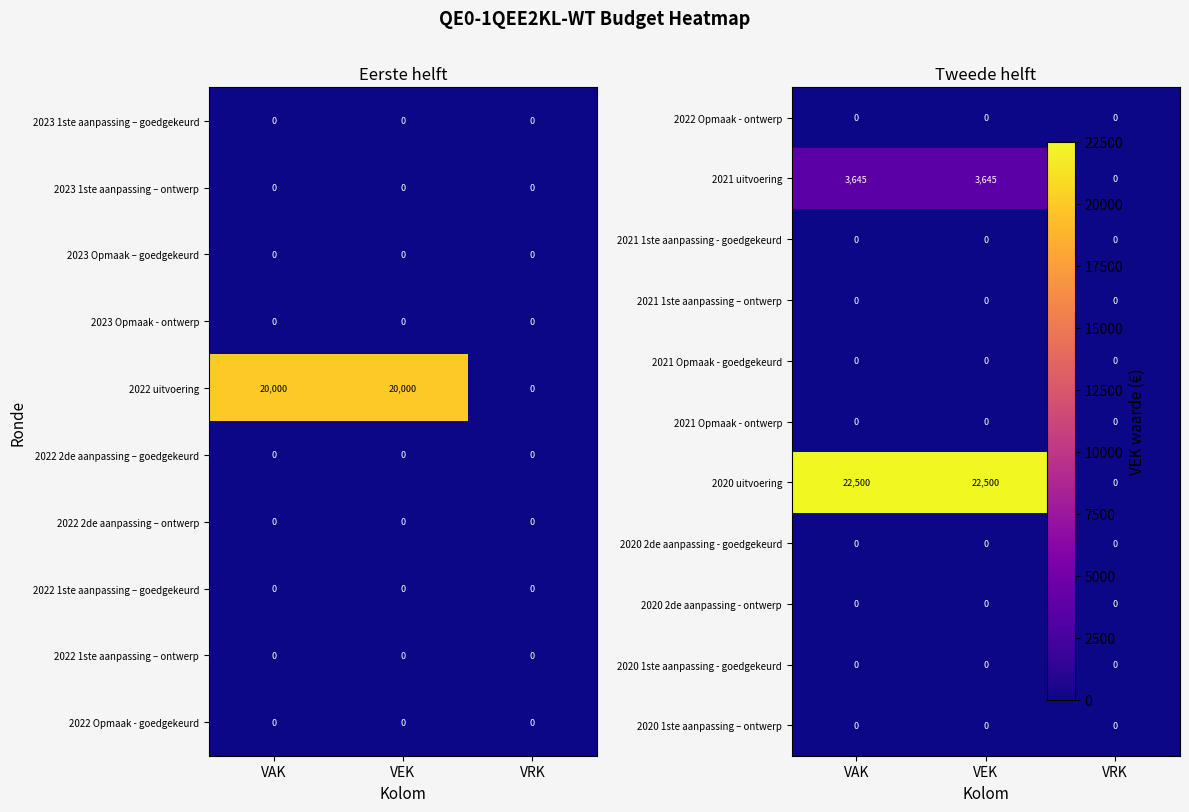

Is it true that 2023 Opmaak – goedgekeurd equals 0 at VAK?

True